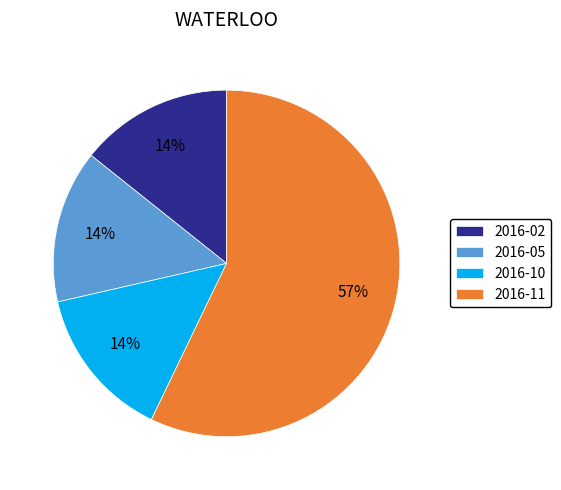

Does any single category account for the majority?

Yes